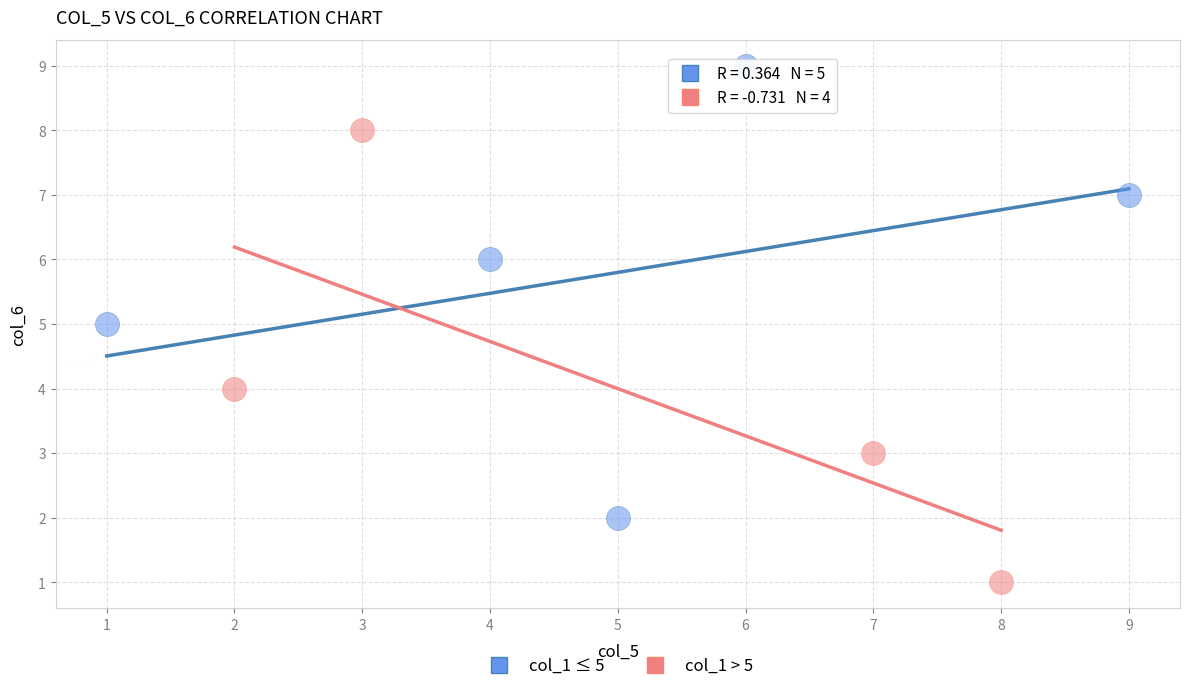

What are all the series names shown in the legend?

col_1 ≤ 5, col_1 > 5